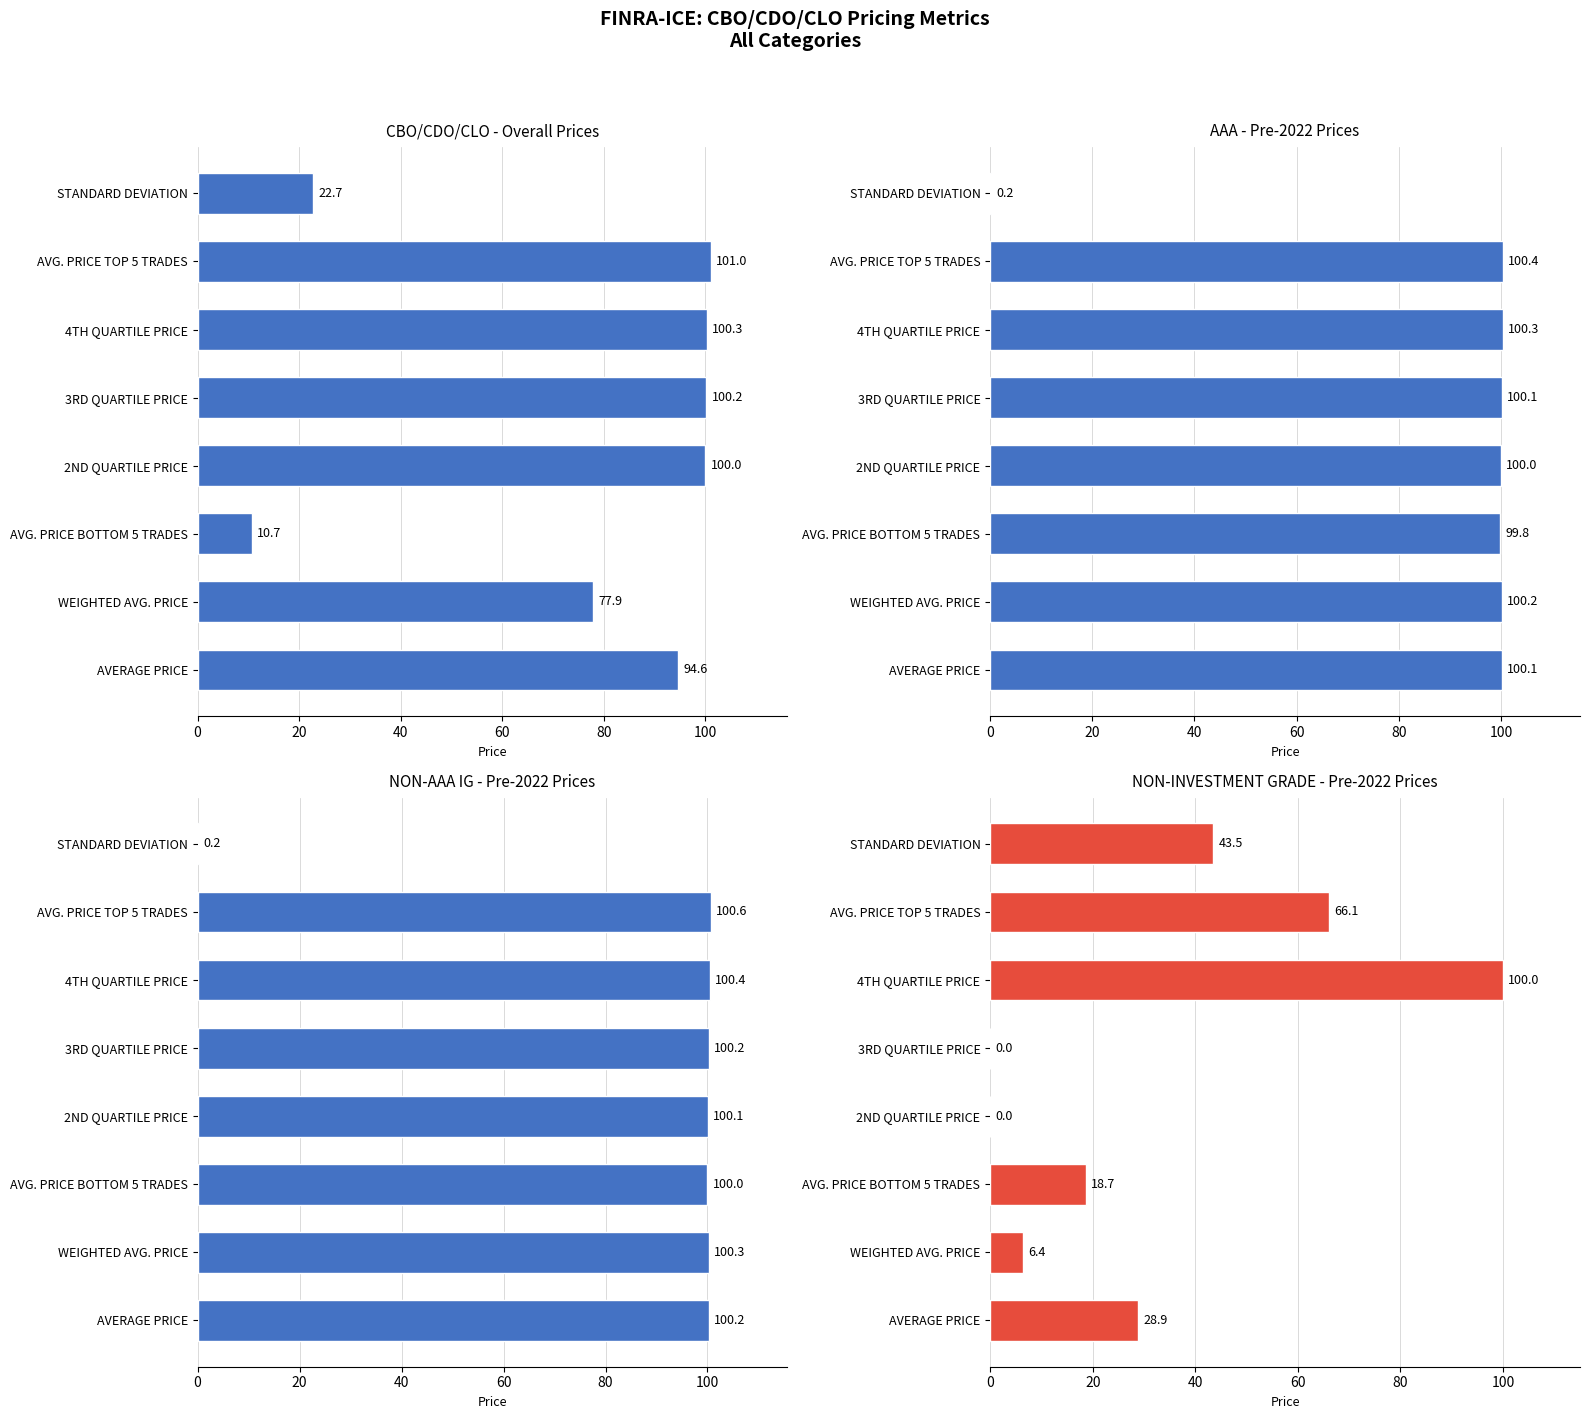

What is the sum of the AAA PRE-2022 values at AVERAGE PRICE and AVG. PRICE BOTTOM 5 TRADES?

199.9